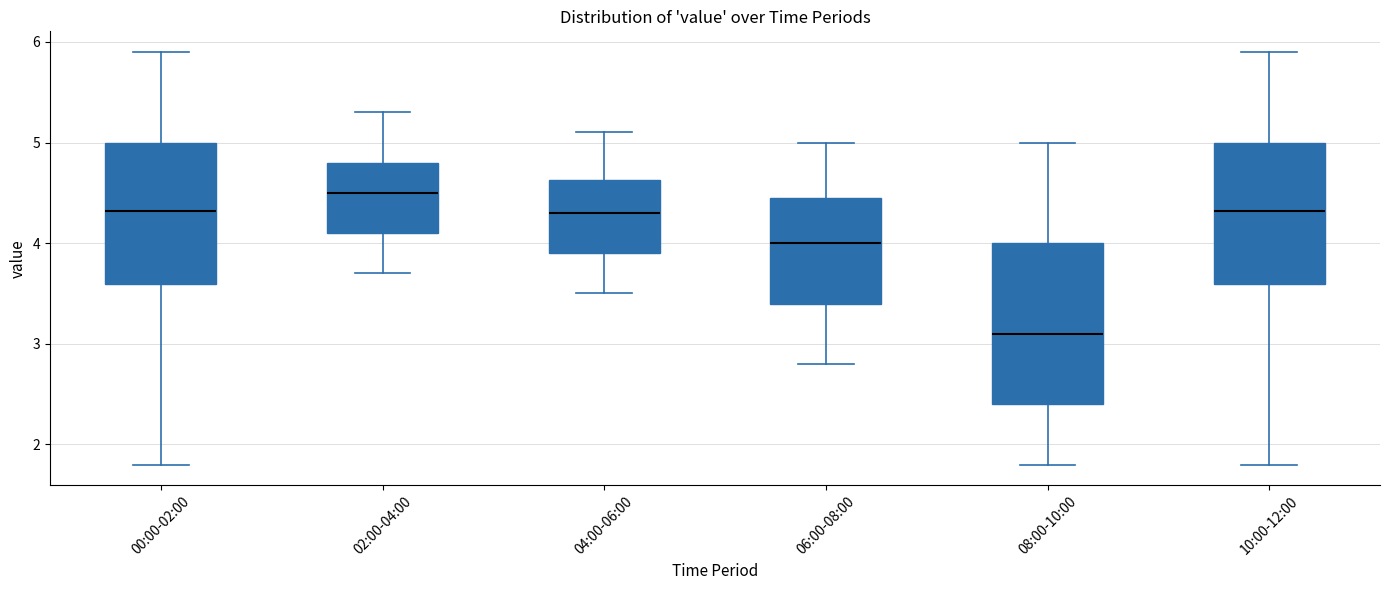

Reading left to right, transcribe this box plot: for each box, give where its median line is, the range the box spans, and where its two whiskers end, as read against the y-axis. The values are not printed on the chart, so give them approximately, as read against the axis.

00:00-02:00: median 4.3, box 3.6 to 5.0, whiskers 1.8 to 5.9
02:00-04:00: median 4.5, box 4.1 to 4.8, whiskers 3.7 to 5.3
04:00-06:00: median 4.3, box 3.9 to 4.6, whiskers 3.5 to 5.1
06:00-08:00: median 4.0, box 3.4 to 4.5, whiskers 2.8 to 5.0
08:00-10:00: median 3.1, box 2.4 to 4.0, whiskers 1.8 to 5.0
10:00-12:00: median 4.3, box 3.6 to 5.0, whiskers 1.8 to 5.9